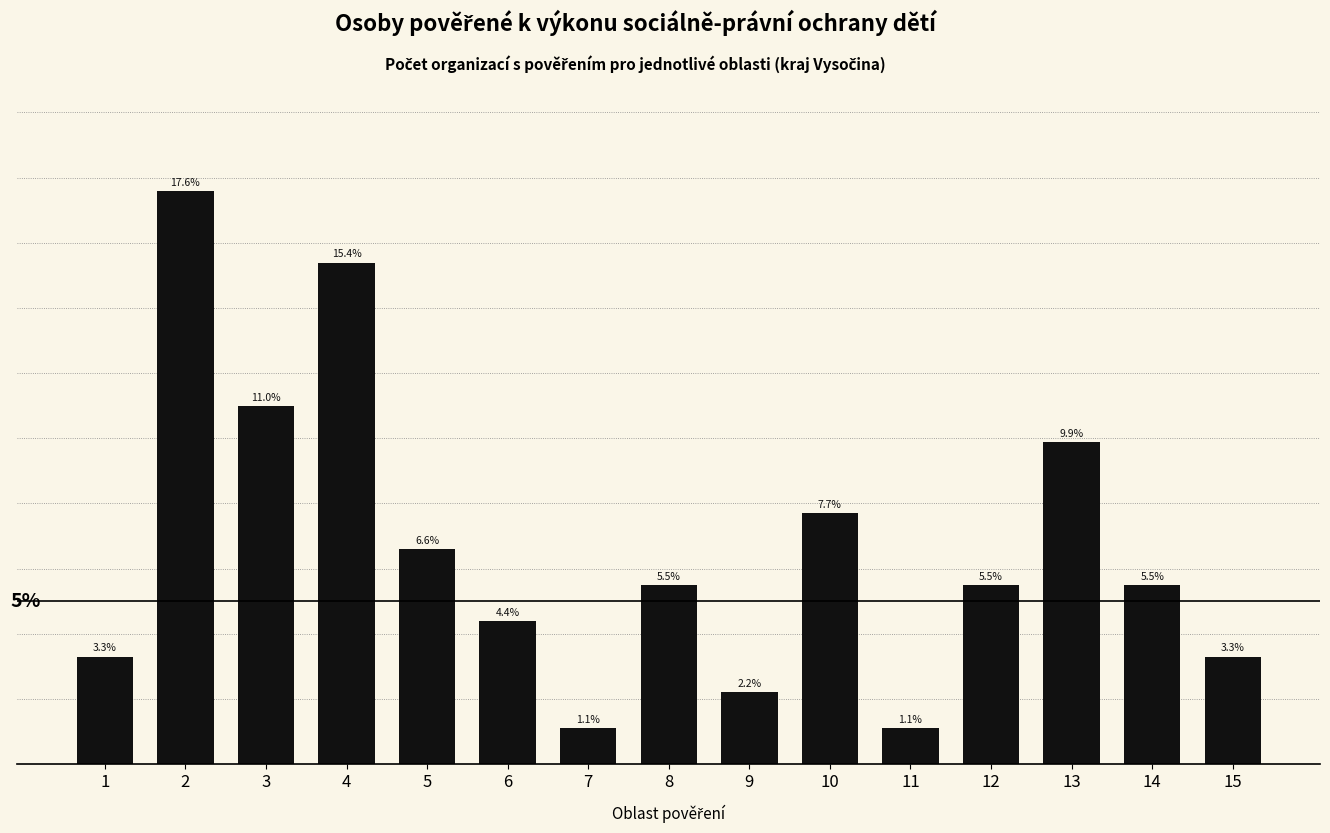

Are the bars horizontal?

No